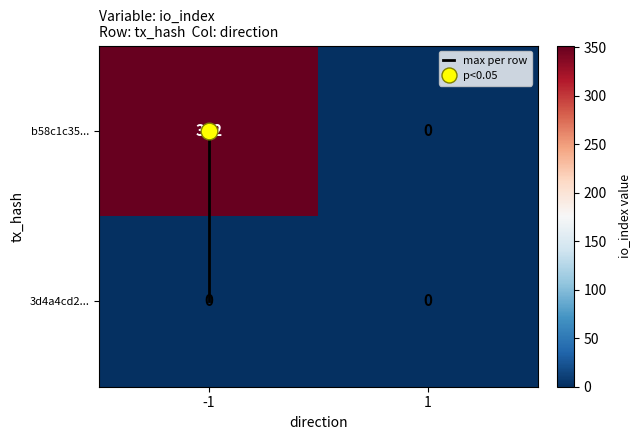

Which series changed the most between -1 and 1?

b58c1c35...